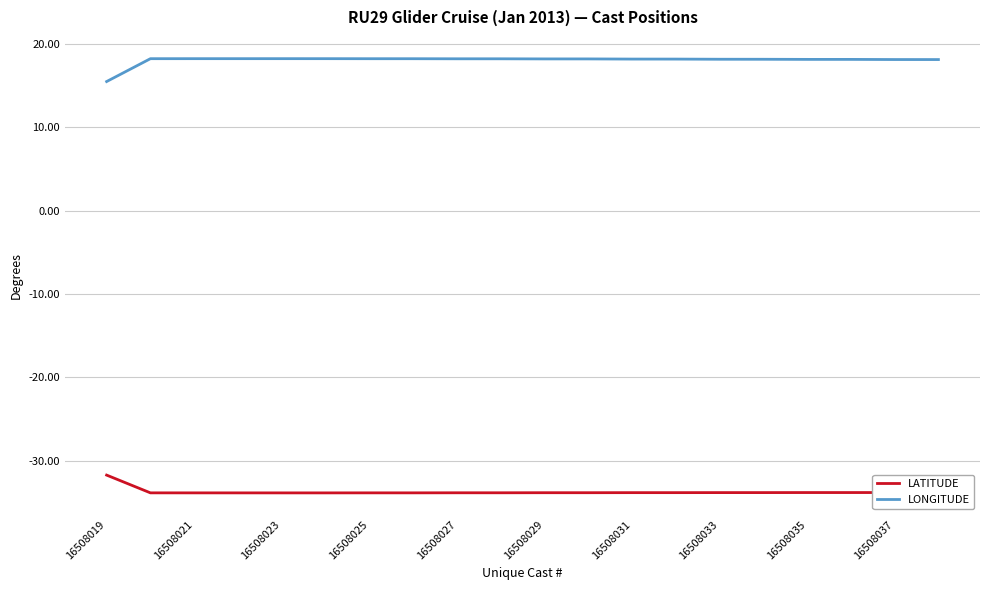

True or false: LATITUDE and LONGITUDE intersect in this chart.

False